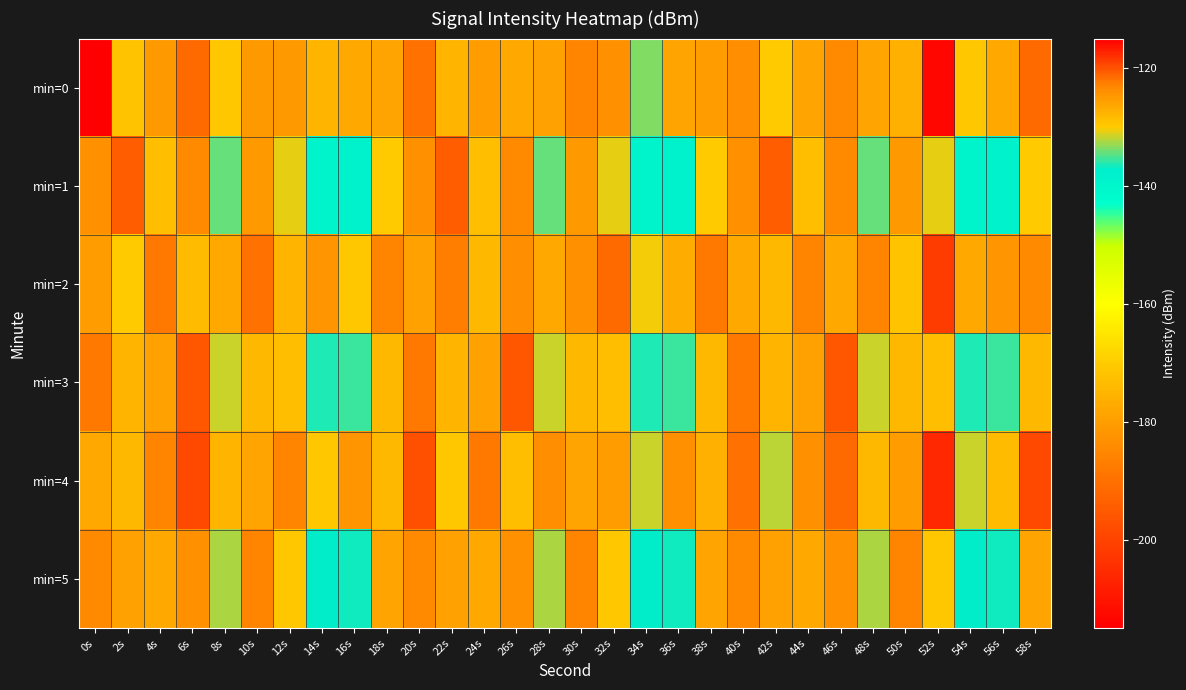

Between 30s and 48s, which series saw the biggest shift?

min=1